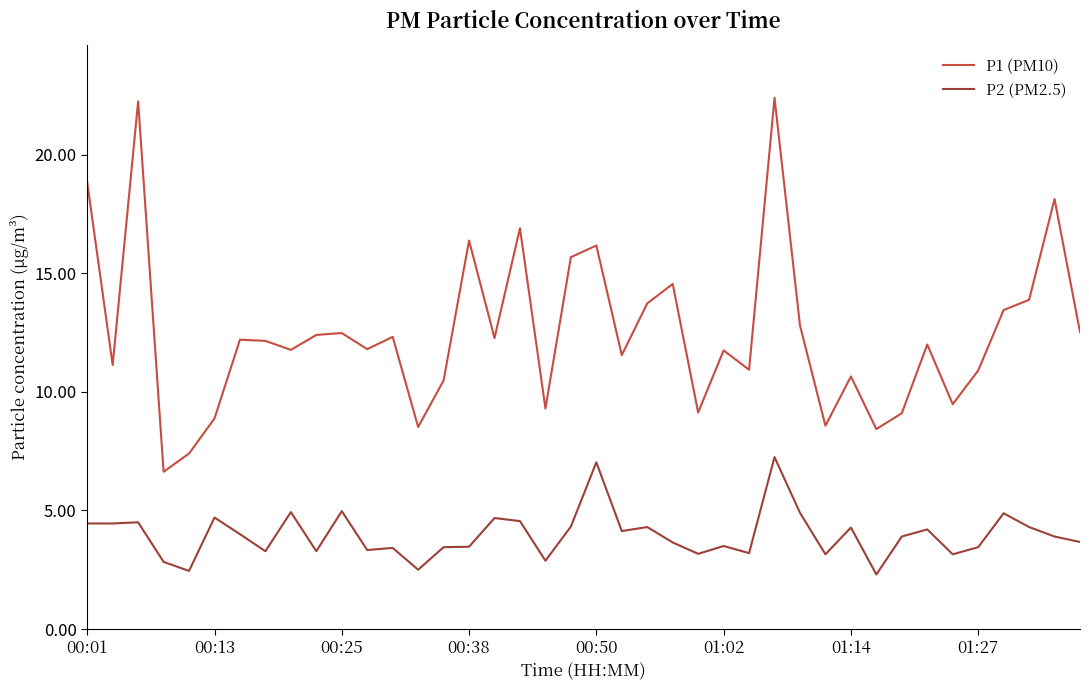

What is the lowest value of the P2 (PM2.5) series?

2.3